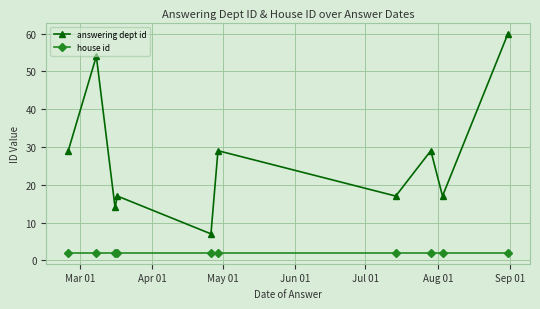

Which series has the largest range (max minus min)?

answering dept id